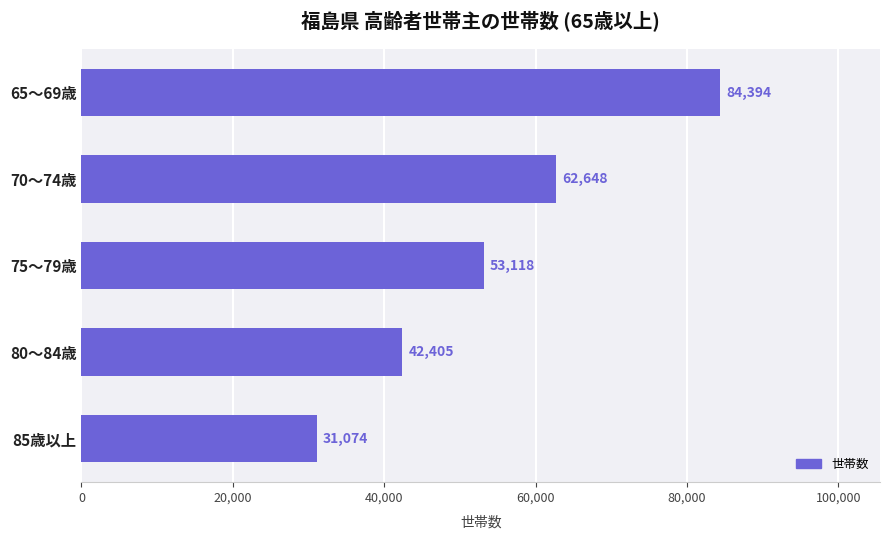

At which category does the chart reach its minimum across all series?

85歳以上